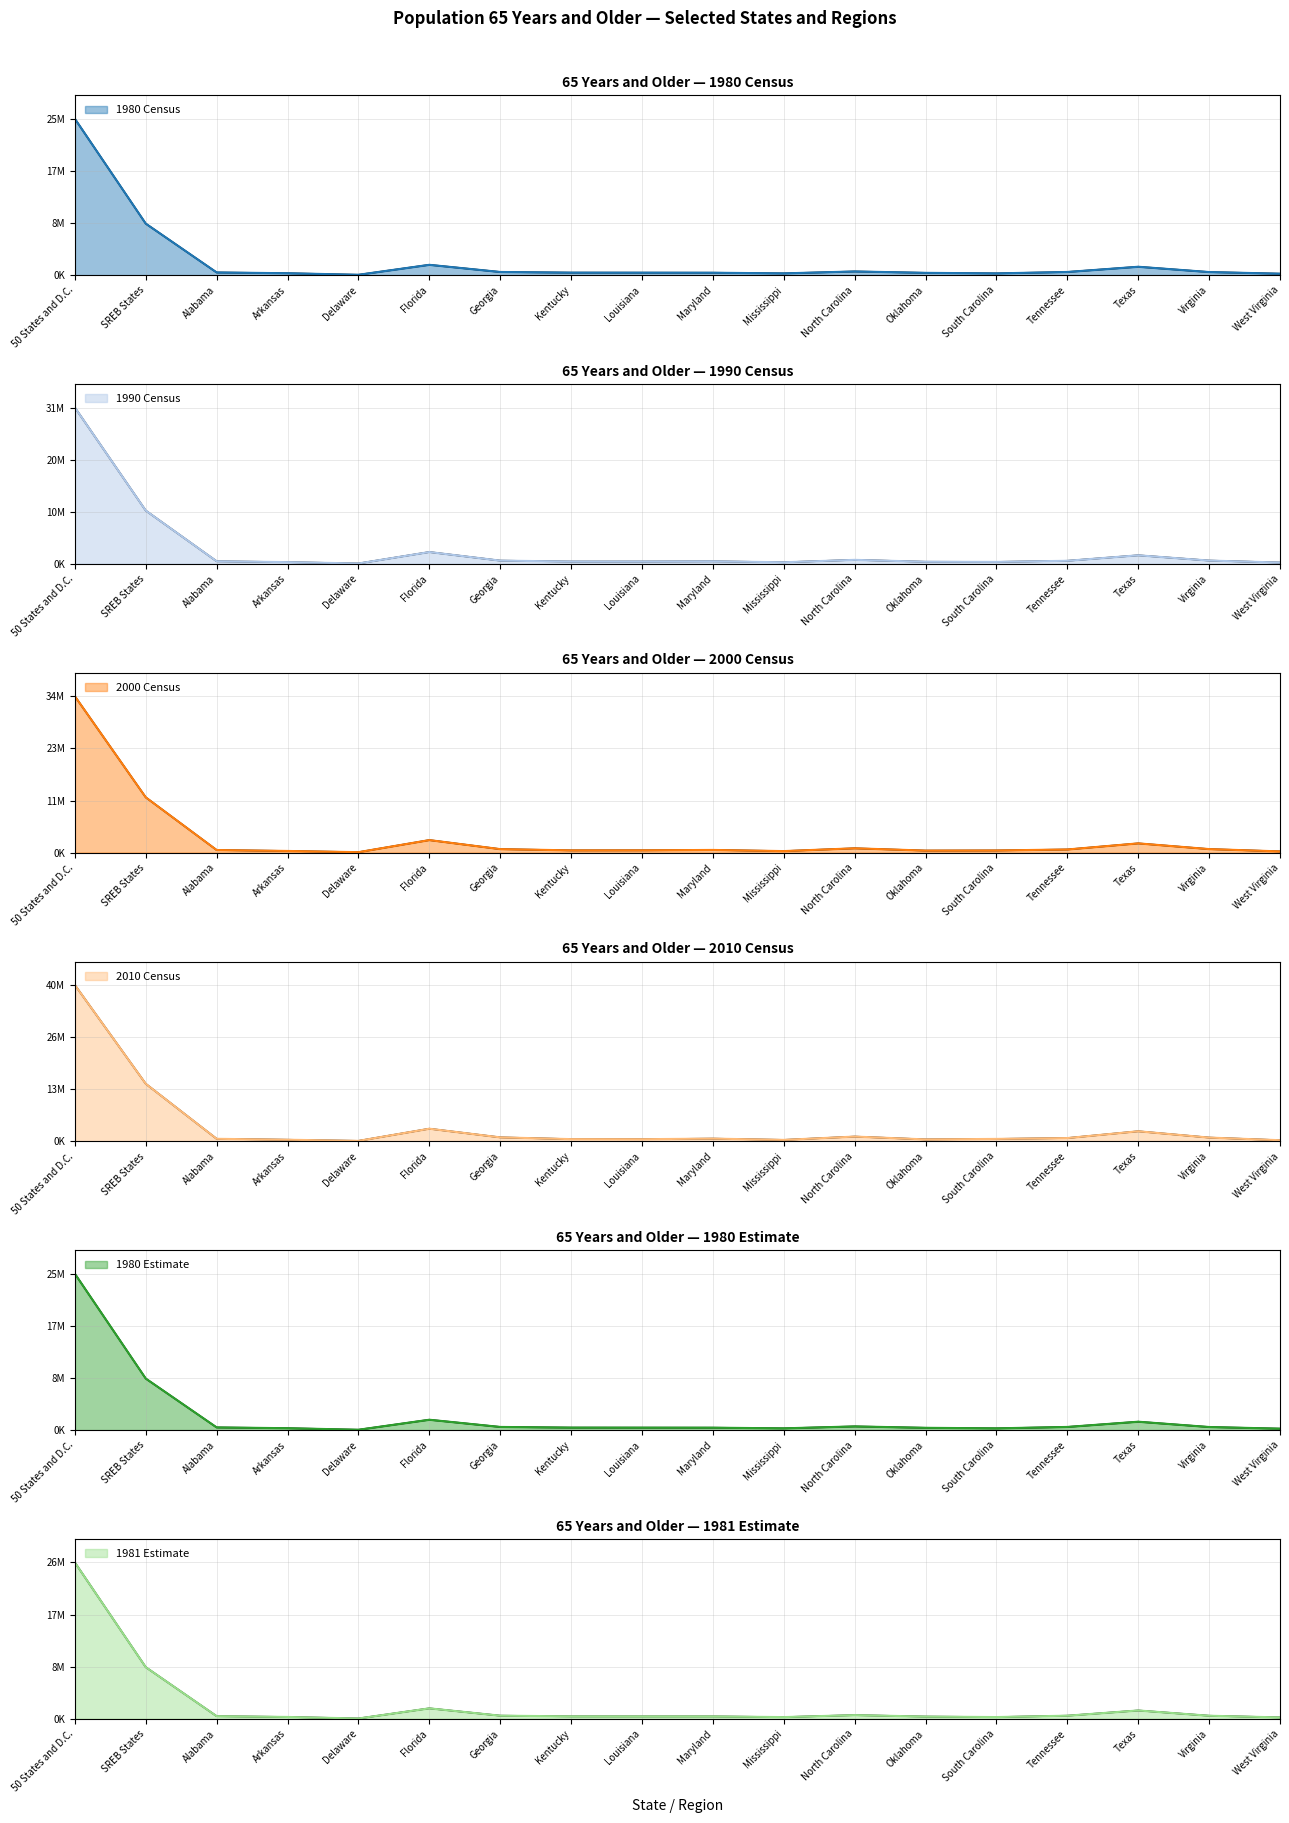

True or false: 1980 Census and 2010 Census intersect in this chart.

False